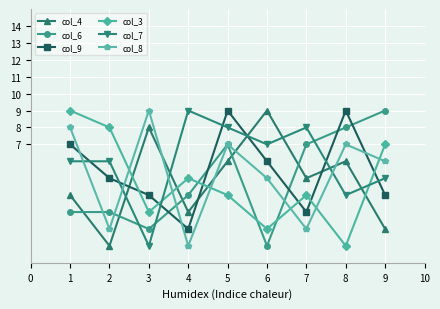

What are all the series names shown in the legend?

col_4, col_6, col_9, col_3, col_7, col_8